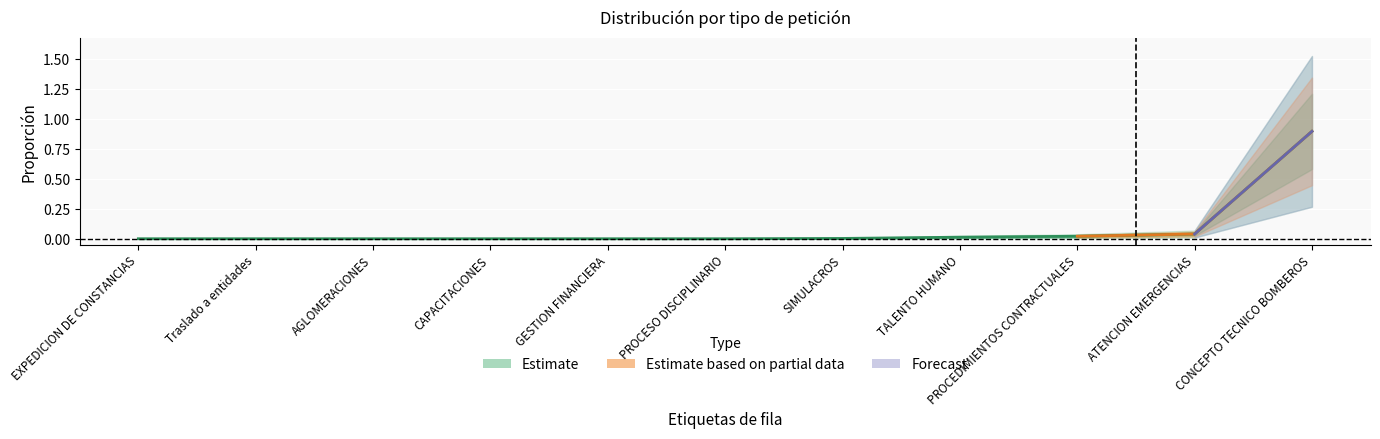

Reading left to right, extract all data points from this chart.

EXPEDICION DE CONSTANCIAS=0.0	Traslado a entidades=0.0	AGLOMERACIONES=0.0	CAPACITACIONES=0.0	GESTION FINANCIERA=0.0	PROCESO DISCIPLINARIO=0.0	SIMULACROS=0.0	TALENTO HUMANO=0.0	PROCEDIMIENTOS CONTRACTUALES=0.0	ATENCION EMERGENCIAS=0.0	CONCEPTO TECNICO BOMBEROS=0.9